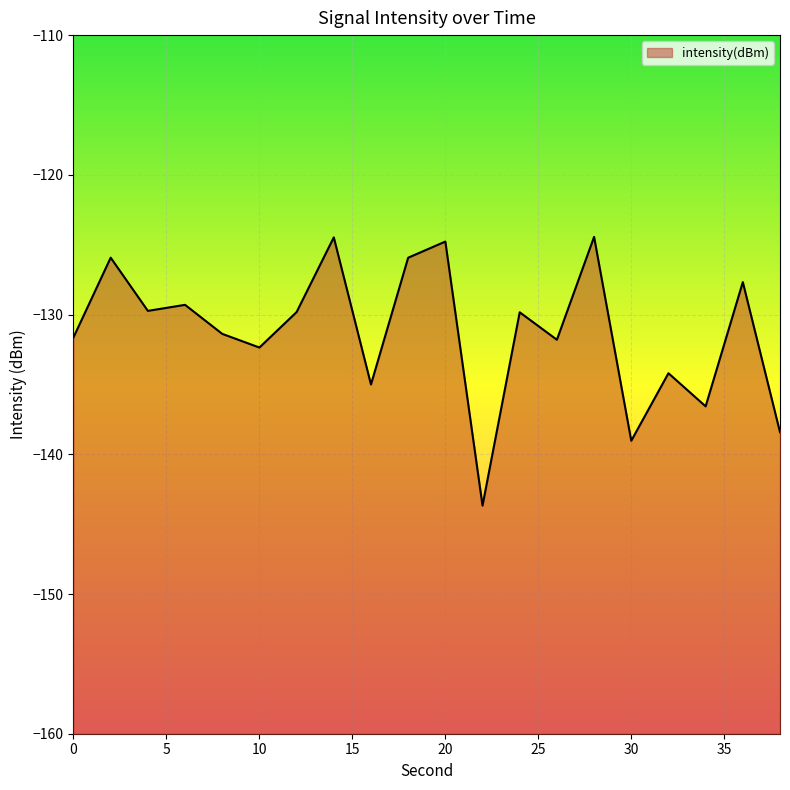

Reading right to left, what are all the values shown in this chart?

-138.4	-127.7	-136.6	-134.2	-139.0	-124.4	-131.8	-129.8	-143.7	-124.8	-125.9	-135.0	-124.5	-129.8	-132.4	-131.4	-129.3	-129.7	-125.9	-131.6